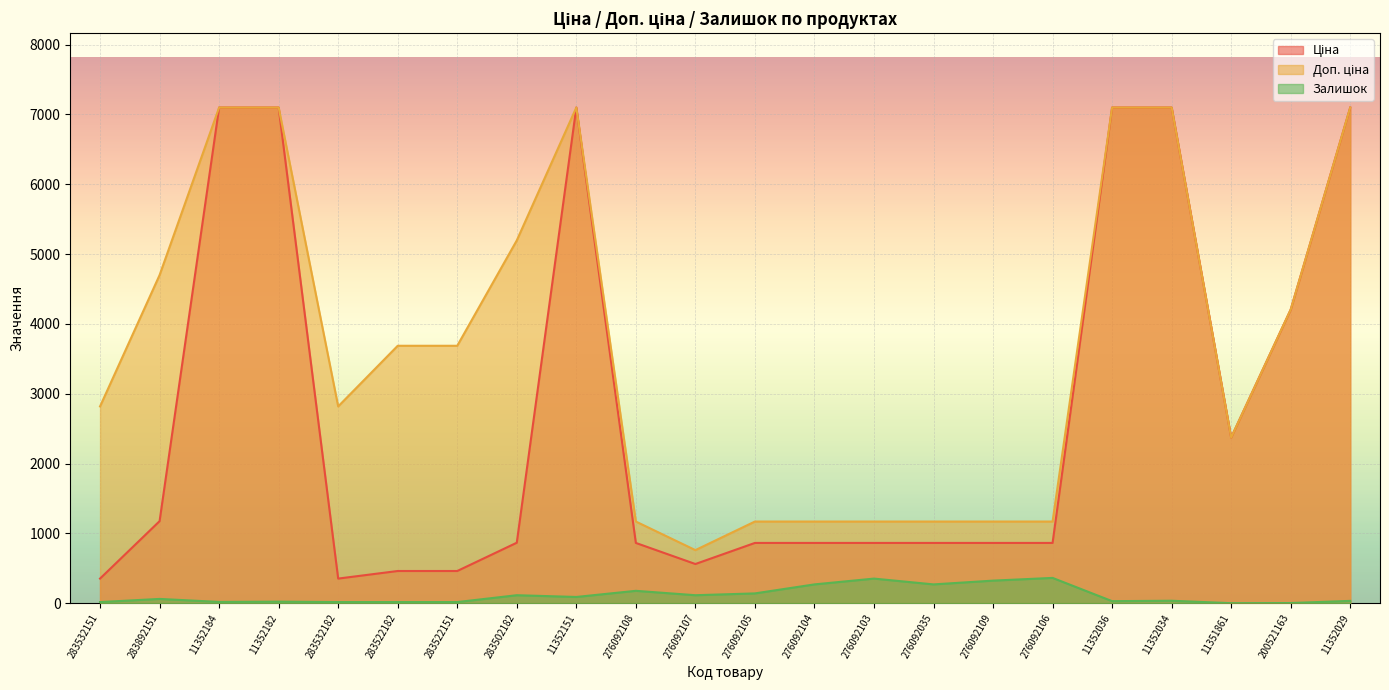

What is the difference between the second highest and second lowest values in the Залишок series?

350.0